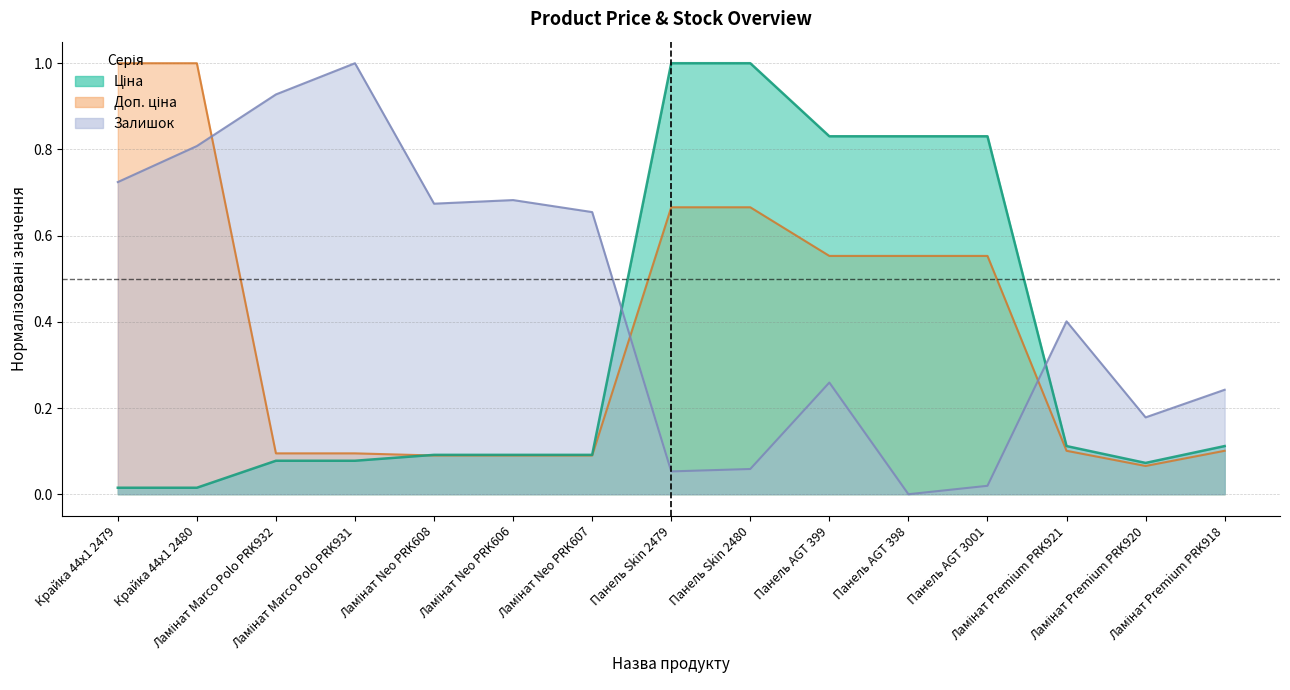

Which series changed the most between Ламінат Neo PRK608 and Ламінат Neo PRK607?

Залишок